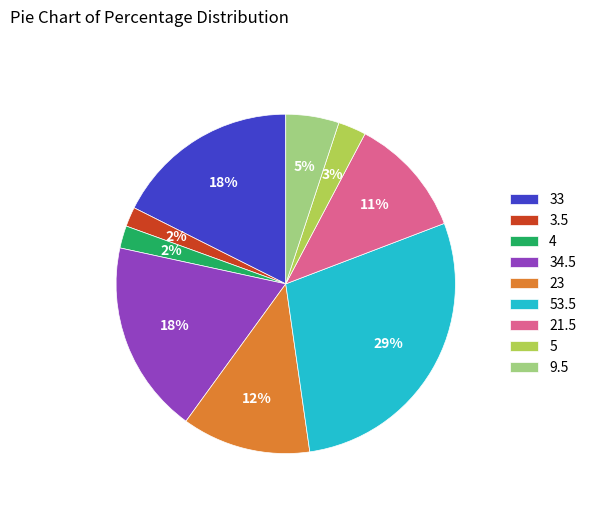

How many slices are in this pie chart?

9